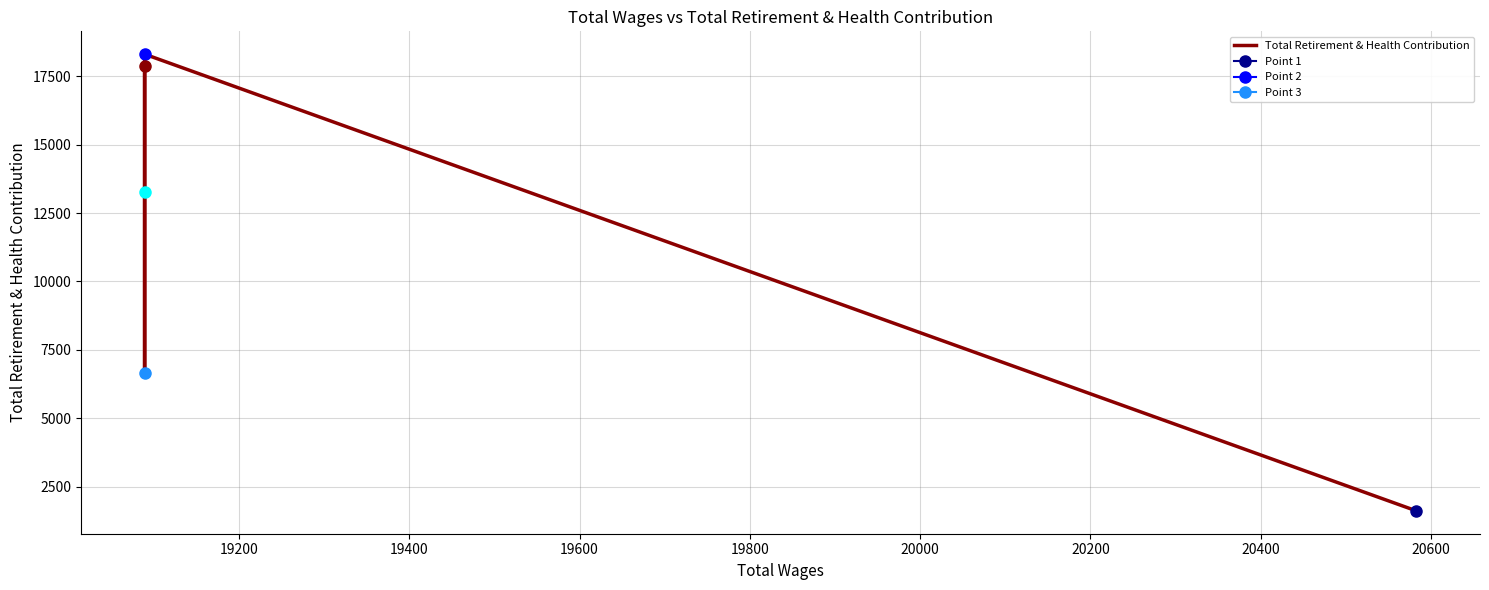

Does the chart display data point markers on the line(s)?

Yes